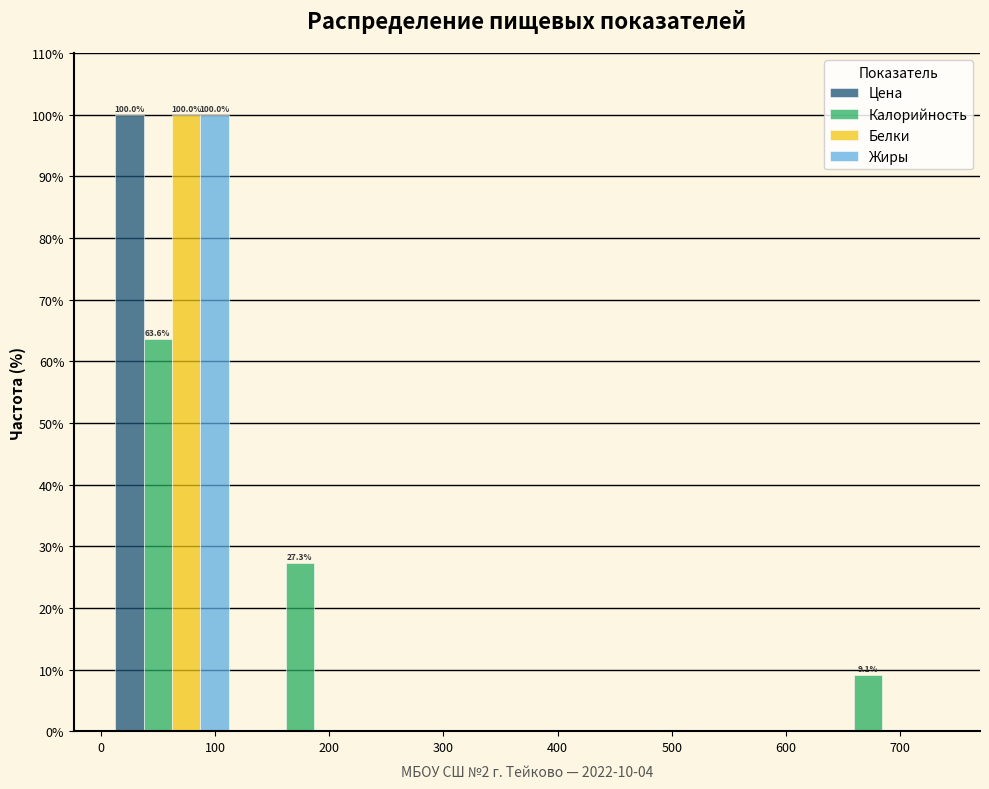

In the Цена series, which range on the x-axis has the tallest bar?

0 to 120